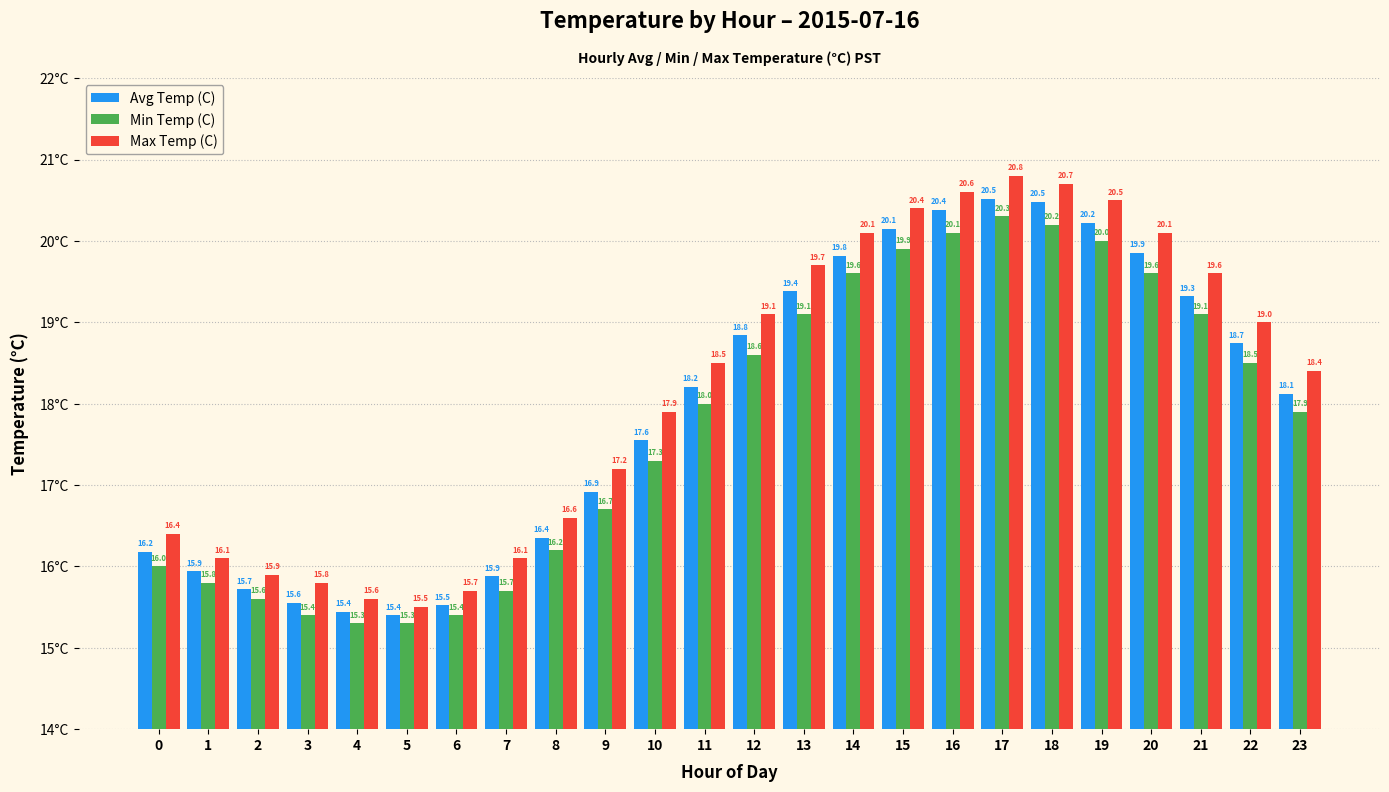

The value of Avg Temp (C) at 3 is 15.6. True or false?

True